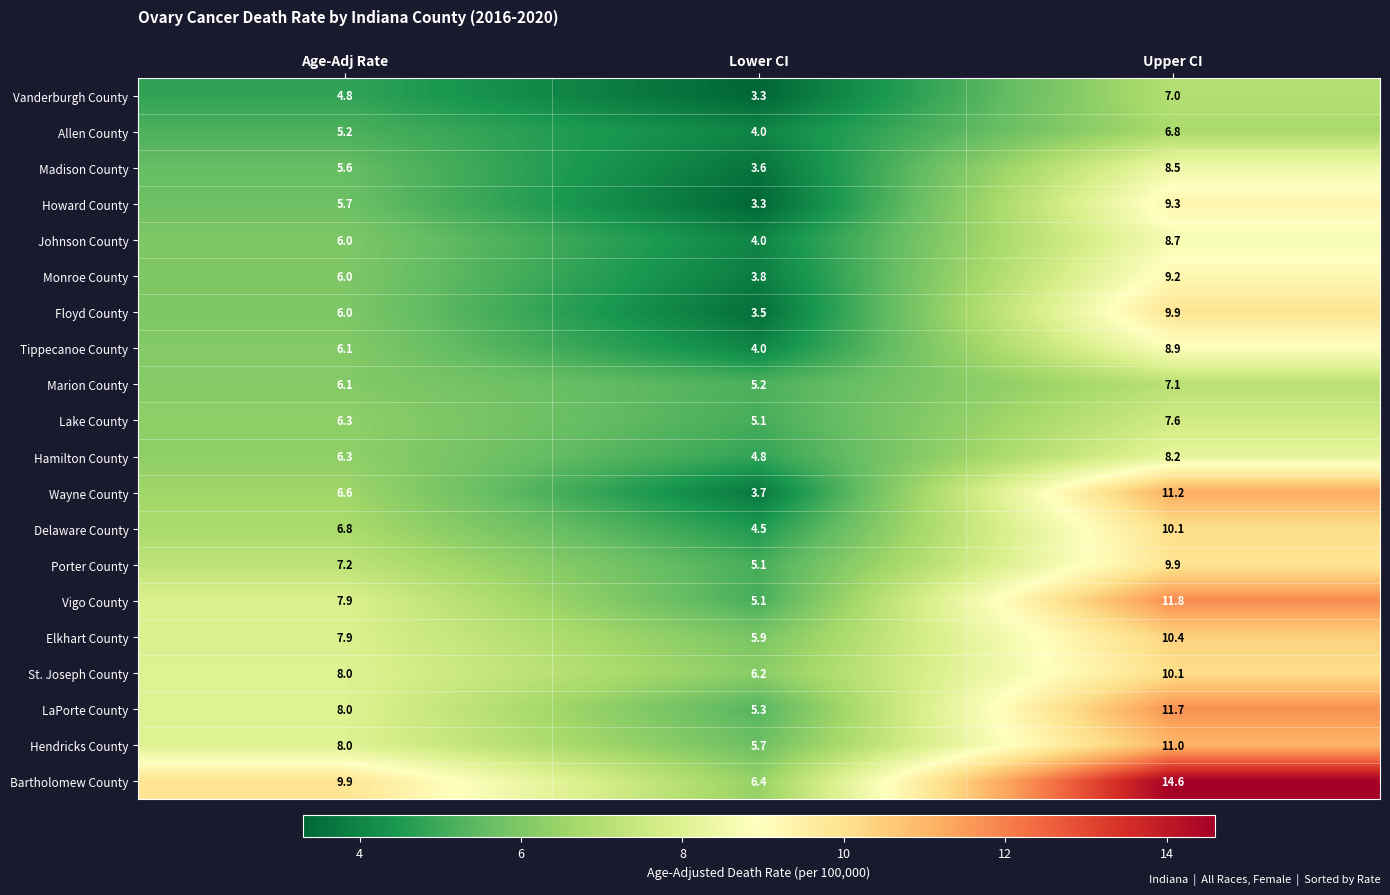

True or false: Elkhart County has a value of 7.9 at Age-Adj Rate.

True